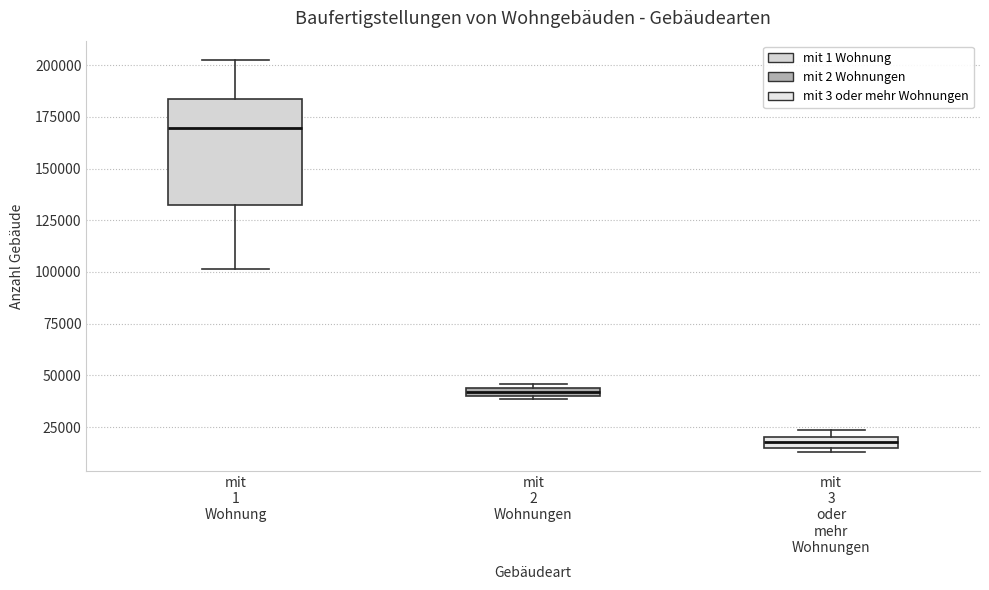

Where is the upper edge of the box for mit 3 oder mehr Wohnungen on the y-axis? The values are not printed on the chart, so give them approximately, as read against the axis.

20000